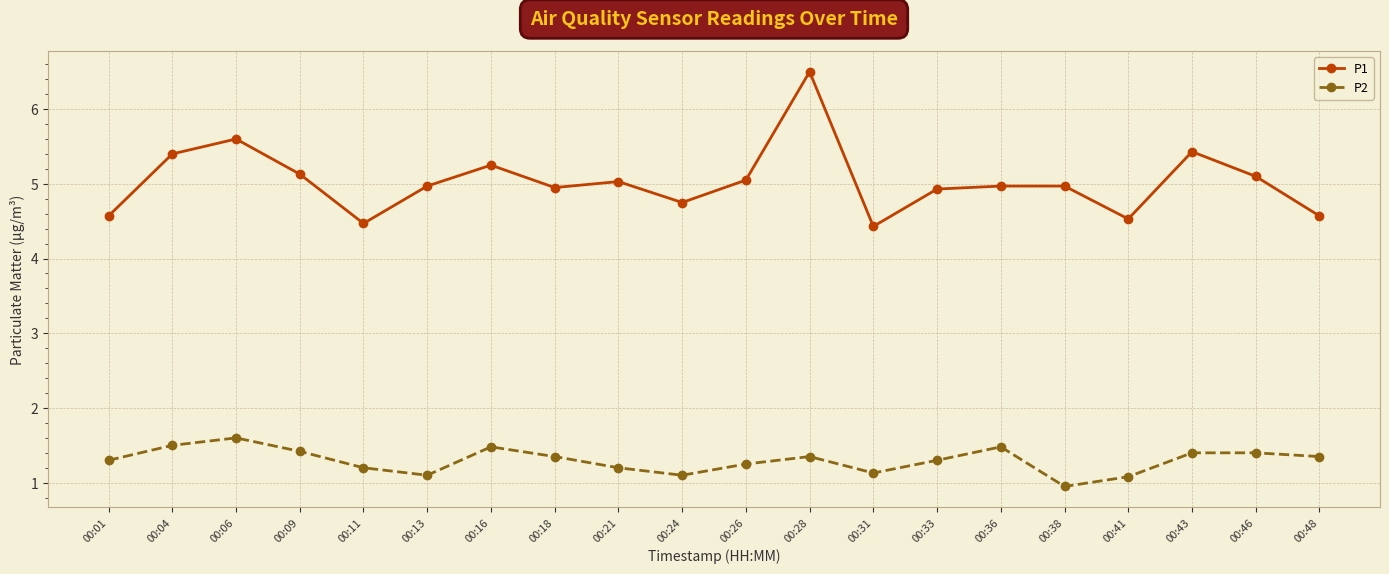

Which category has the lowest value across all series?

00:38